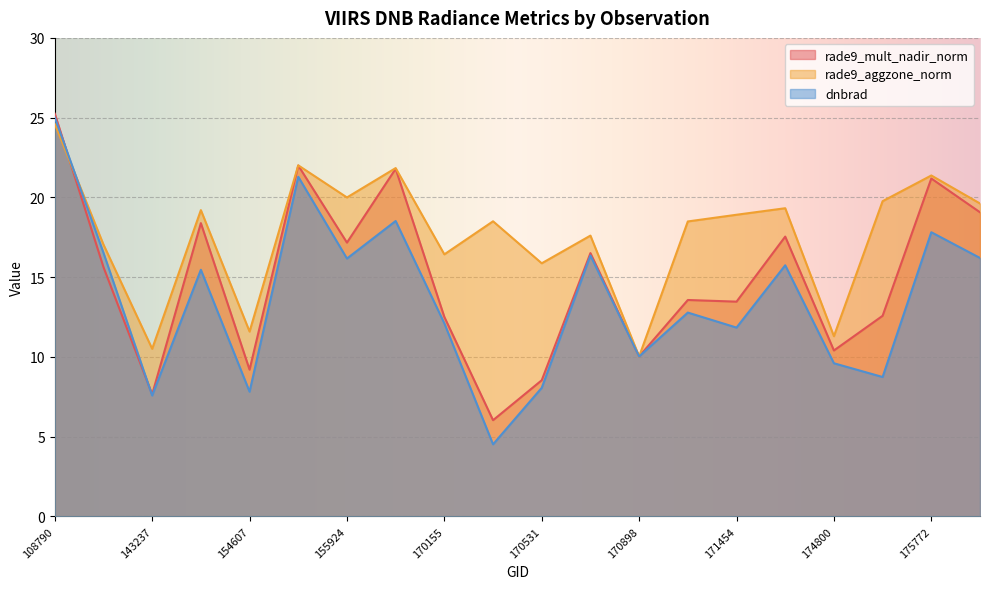

Where is the first local maximum for dnbrad?

154406